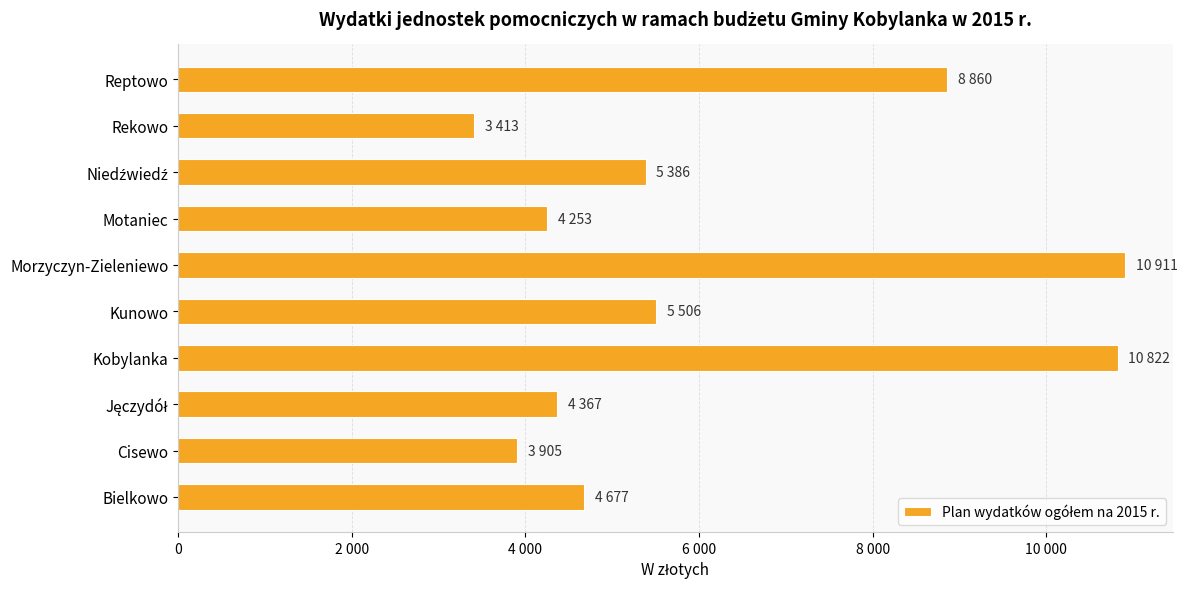

Does the chart contain any negative values?

No